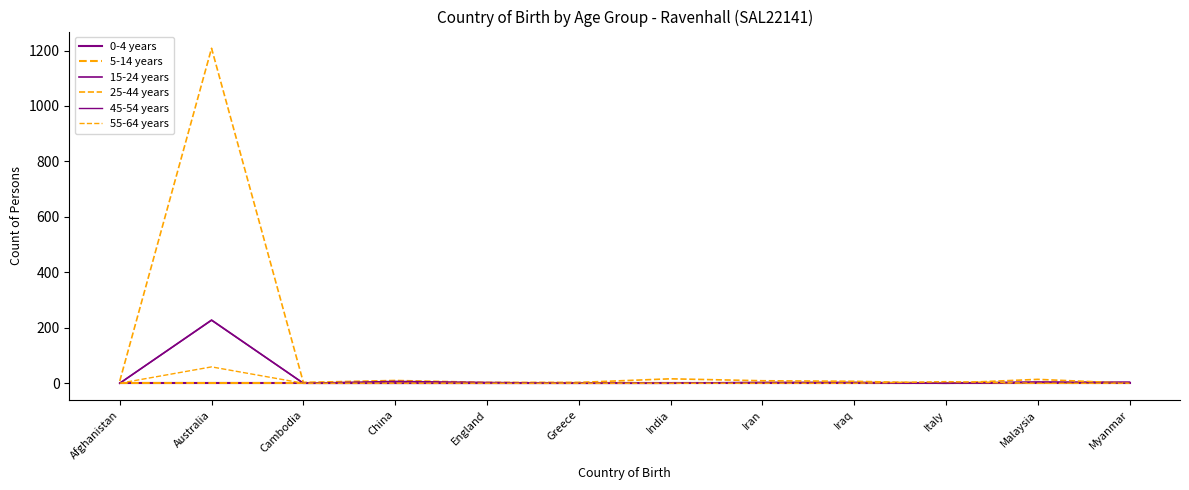

How many interior local peaks does the 25-44 years series have?

4